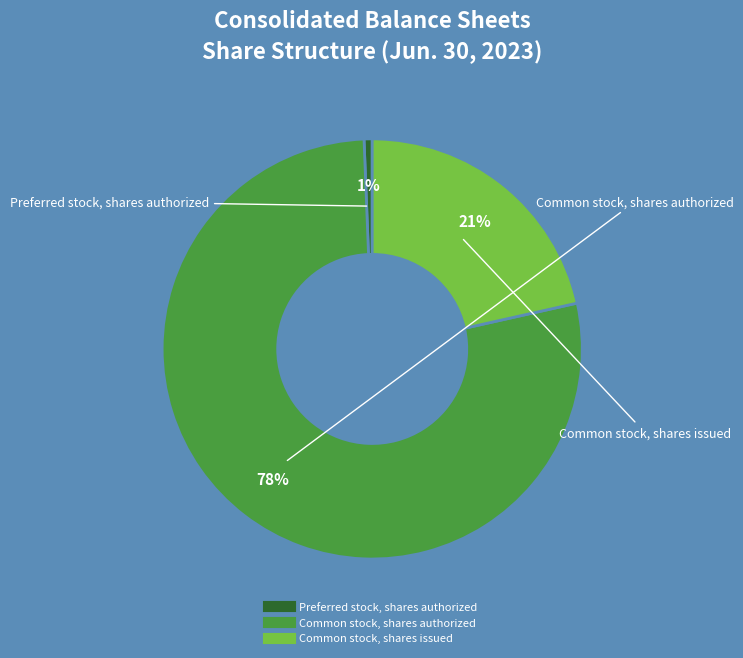

True or false: Common stock, shares issued accounts for 31% of the total.

False